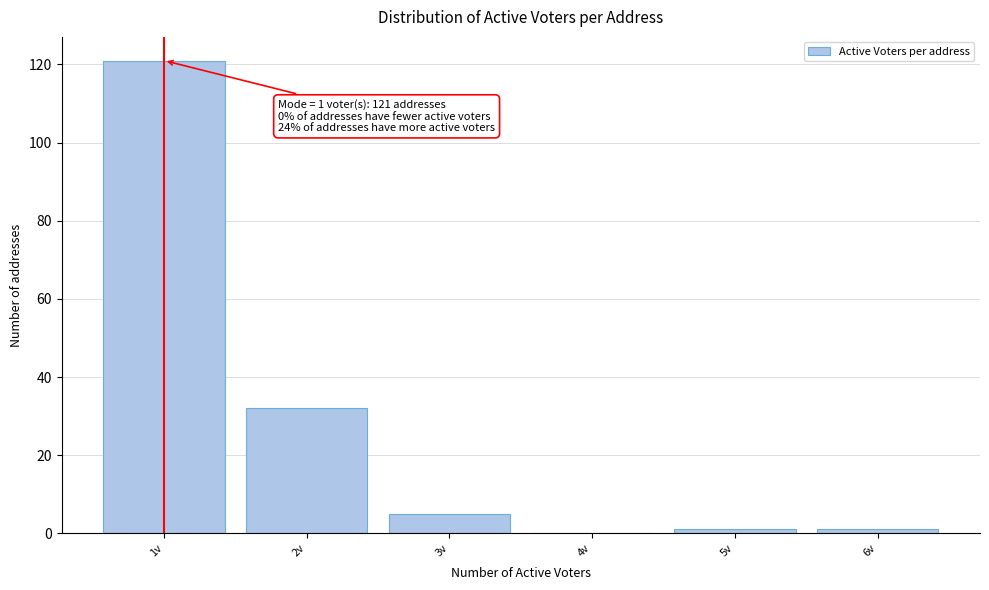

What is the greatest value displayed?

121